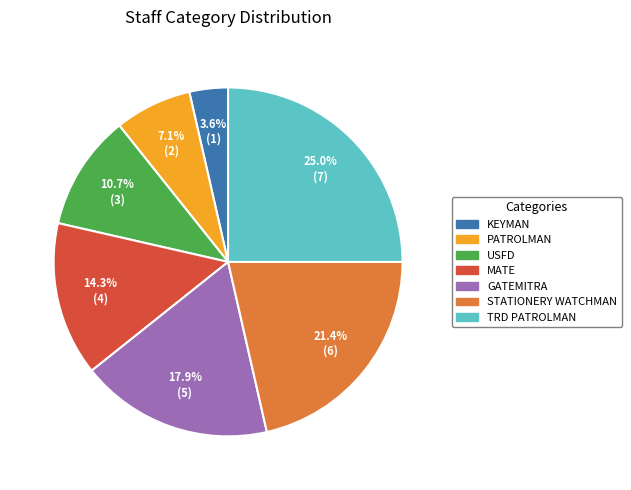

Is there any slice that represents more than half of the pie?

No